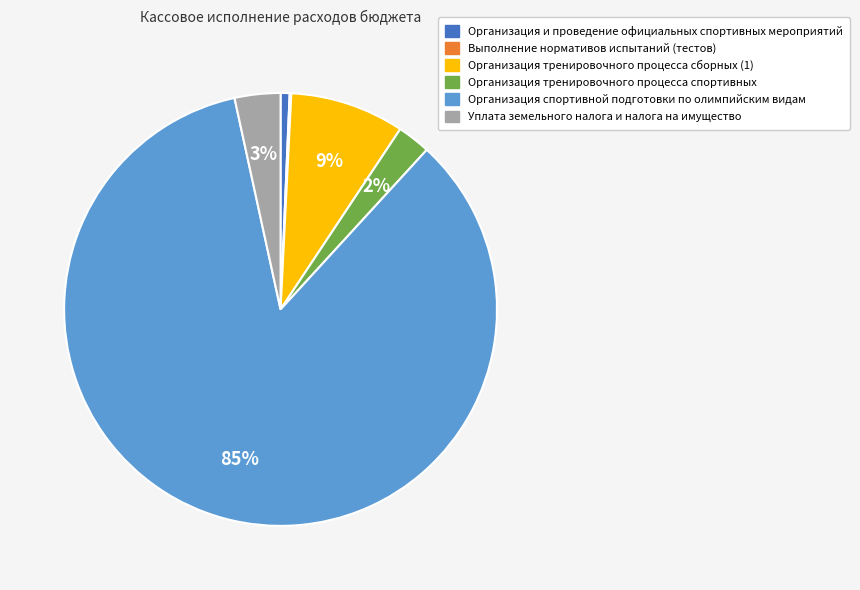

Do Уплата земельного налога и налога на имущество and Организация тренировочного процесса сборных (1) together represent more than half of the pie?

No